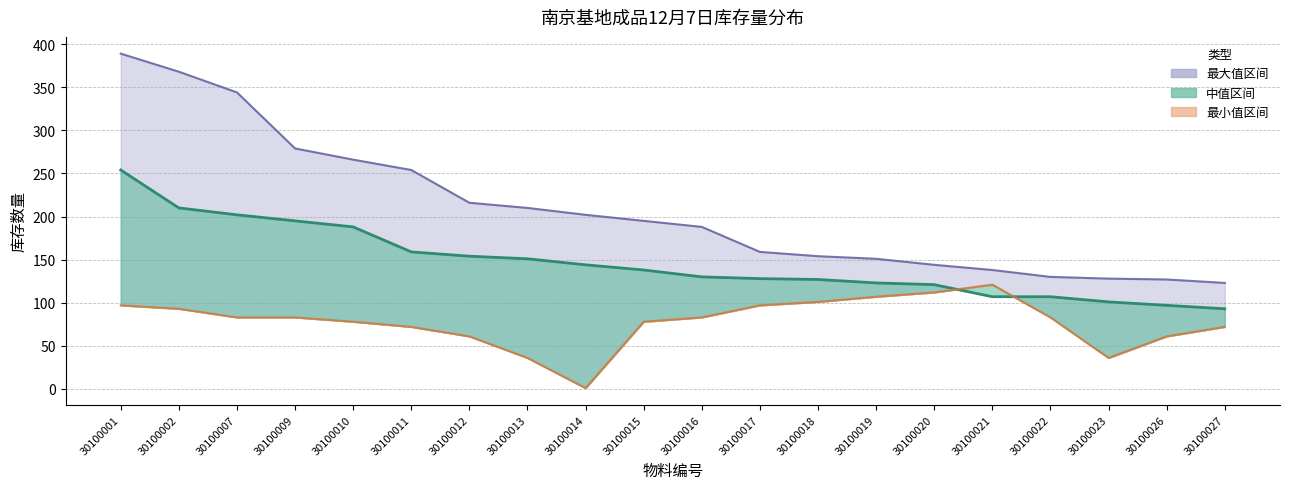

At which category does 最小值 (库存量) reach its first local peak?

30100021